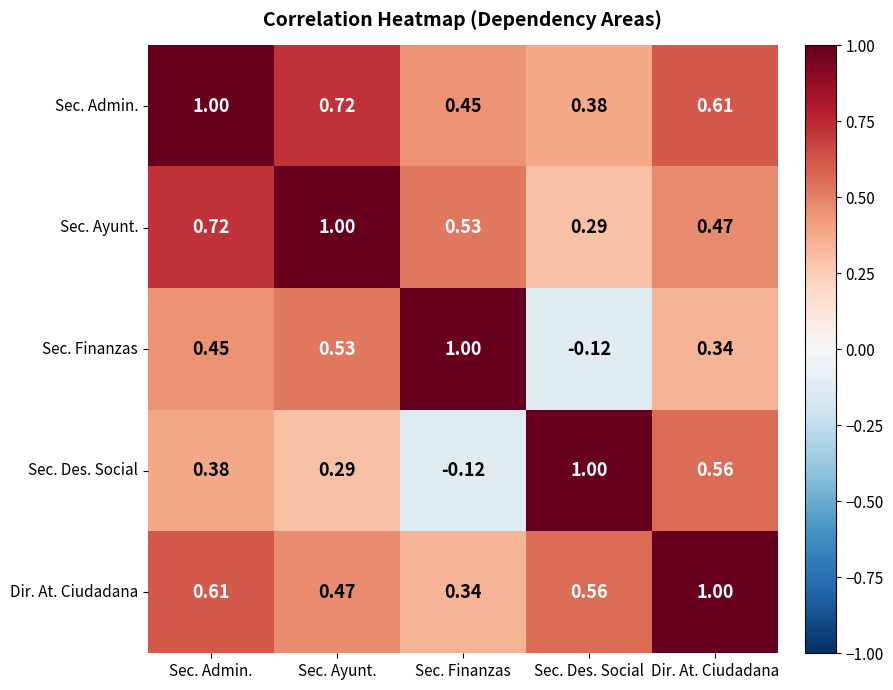

List the labels in order of Sec. Ayunt. value, largest first.

Sec. Ayunt., Sec. Admin., Sec. Finanzas, Dir. At. Ciudadana, Sec. Des. Social